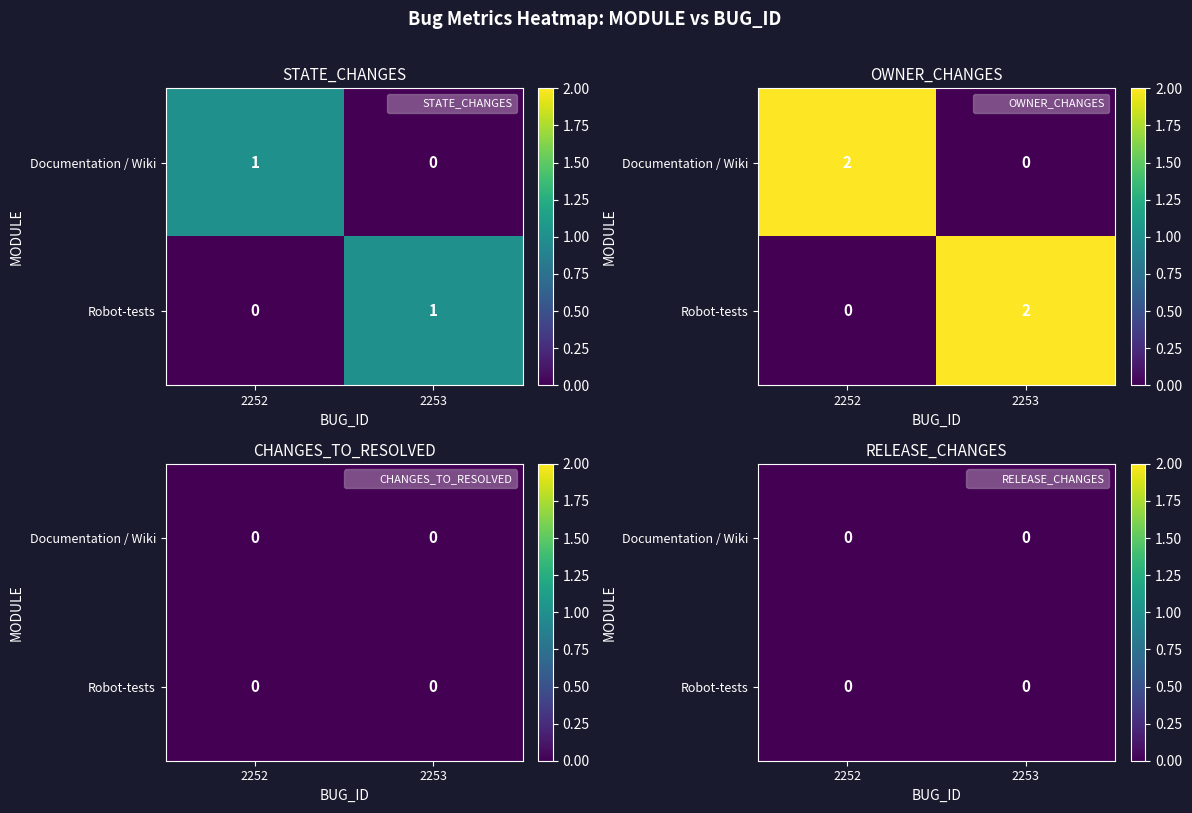

Rank the series at 2253 from highest to lowest value.

Robot-tests, Documentation / Wiki